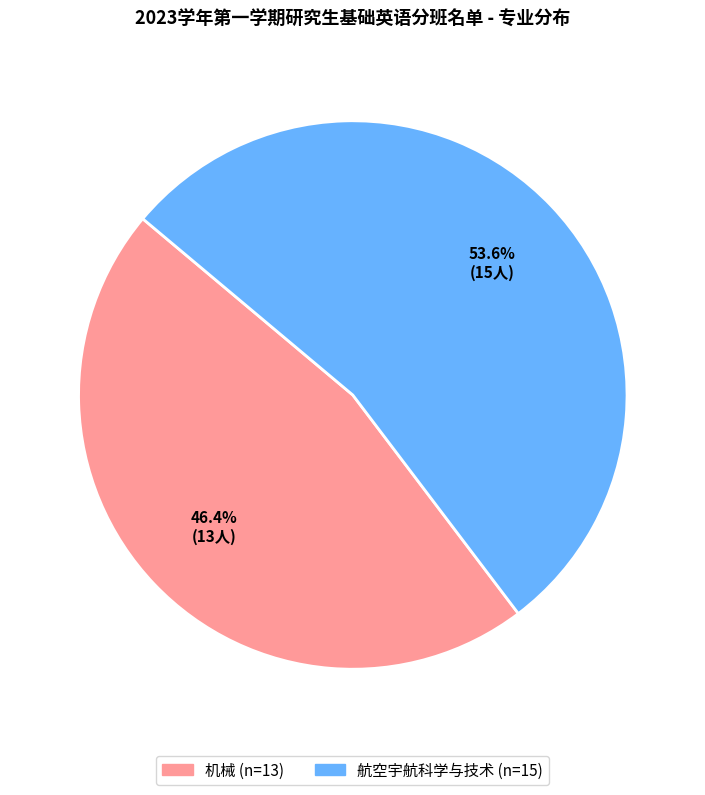

To the nearest percent, what is the difference between the 机械 and 航空宇航科学与技术 slice percentages?

7%